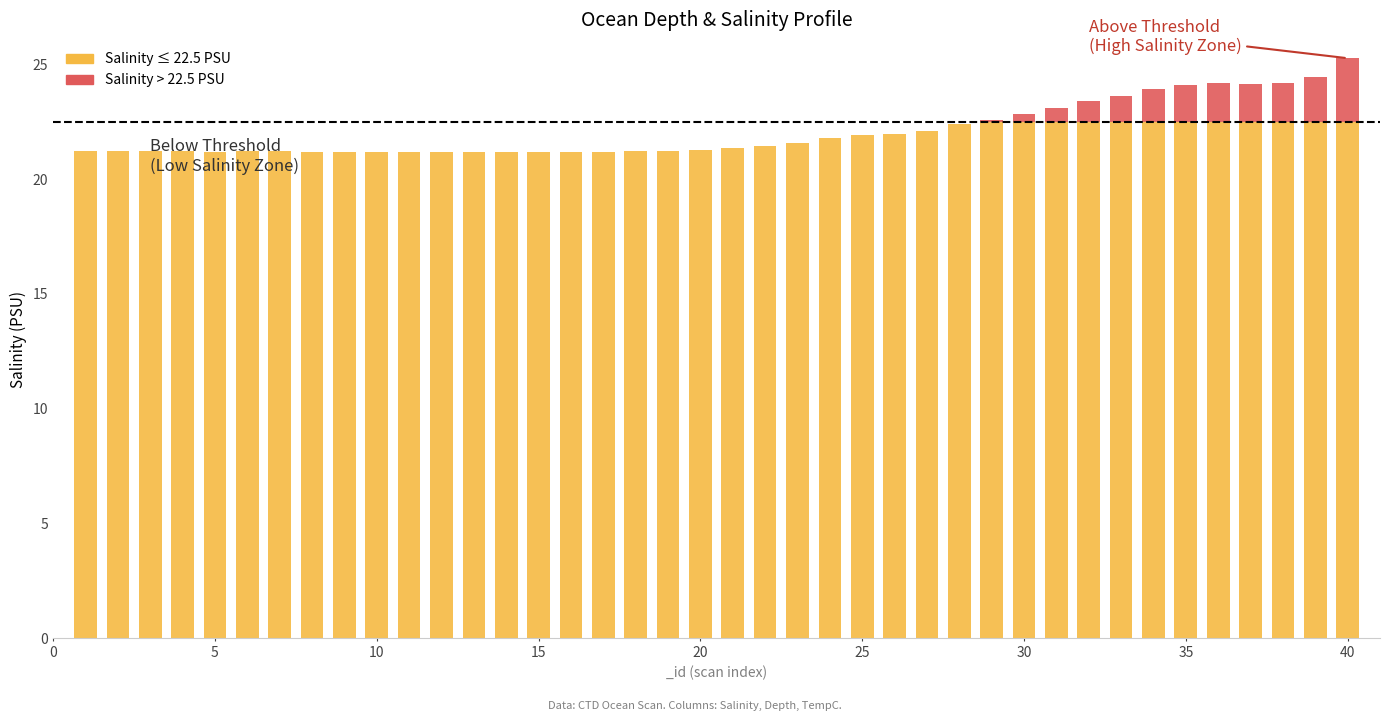

True or false: Salinity has a value of 12.7 at 21.

False